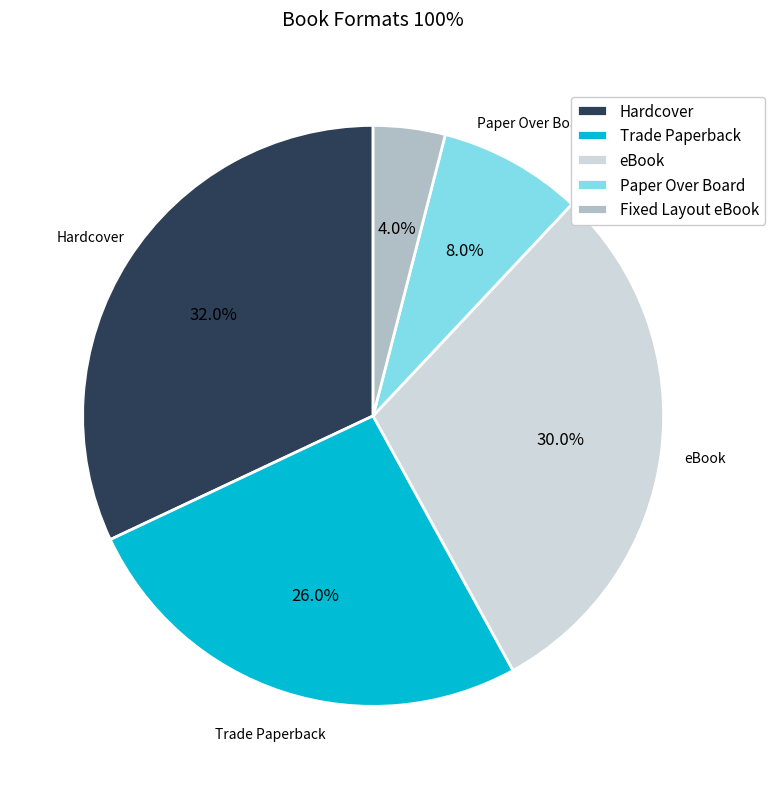

How many segments does this pie chart have?

5